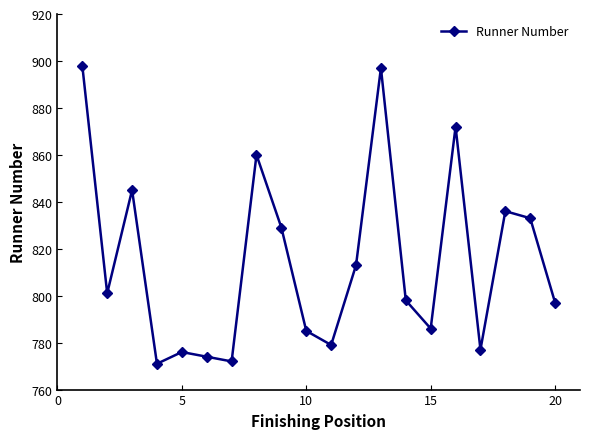

Reading left to right, extract all data points from this chart.

898	801	845	771	776	774	772	860	829	785	779	813	897	798	786	872	777	836	833	797